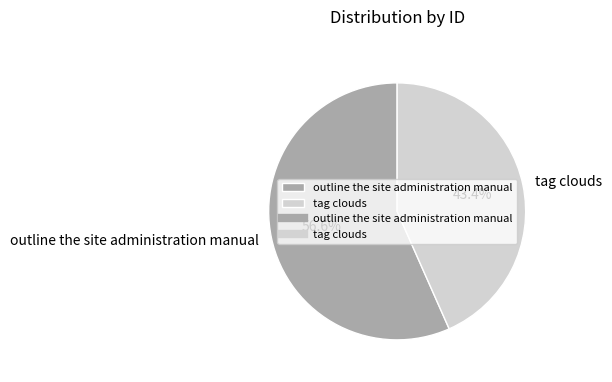

To the nearest percent, what portion does tag clouds represent?

43%